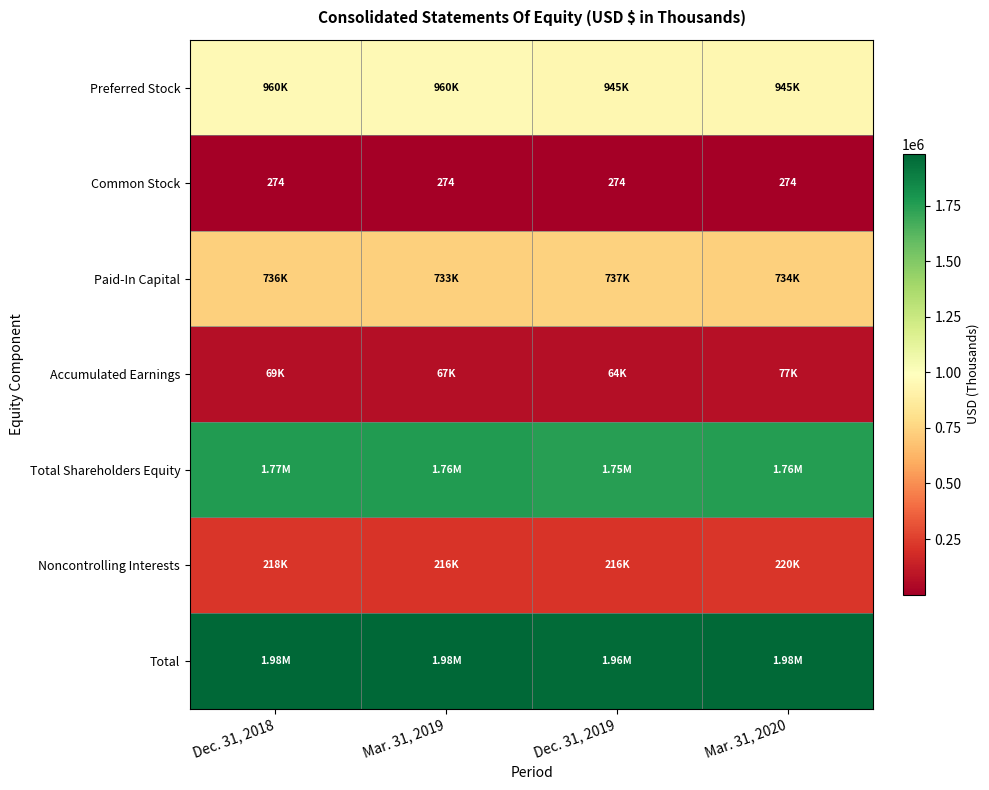

How many distinct data groups are displayed?

7